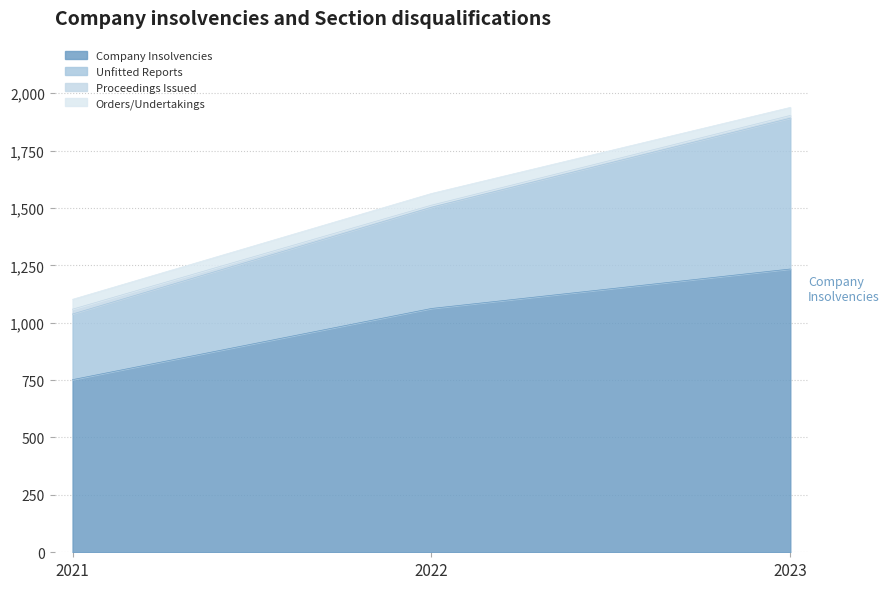

Between 2021 and 2023, which series saw the biggest shift?

Unfitted Reports